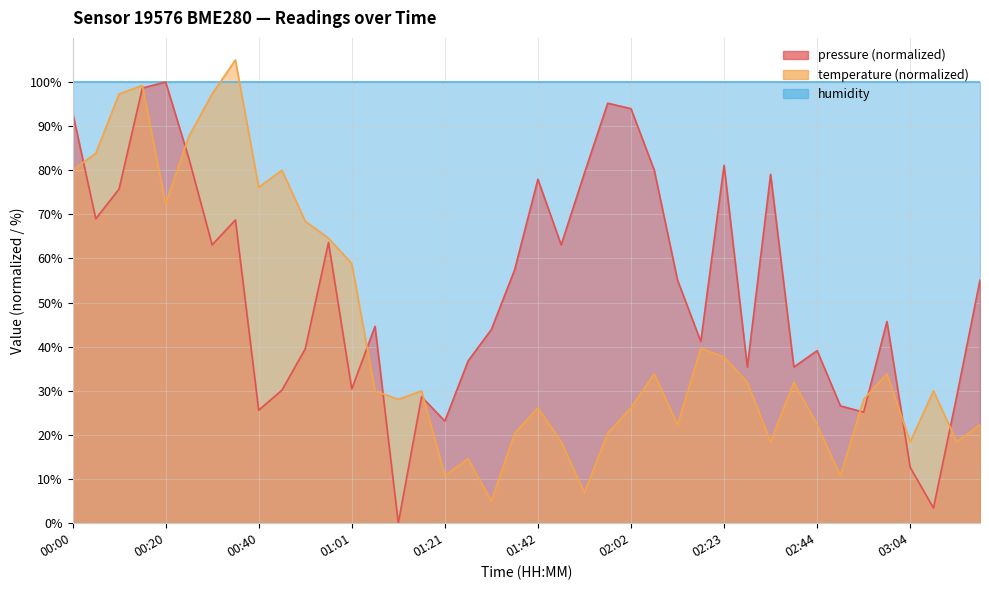

Where do pressure and temperature first cross each other?

00:00 and 00:05